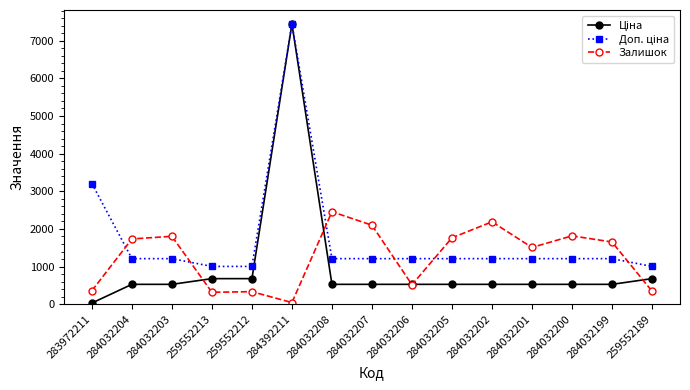

What is the total value across all series at 284032204?

3472.9